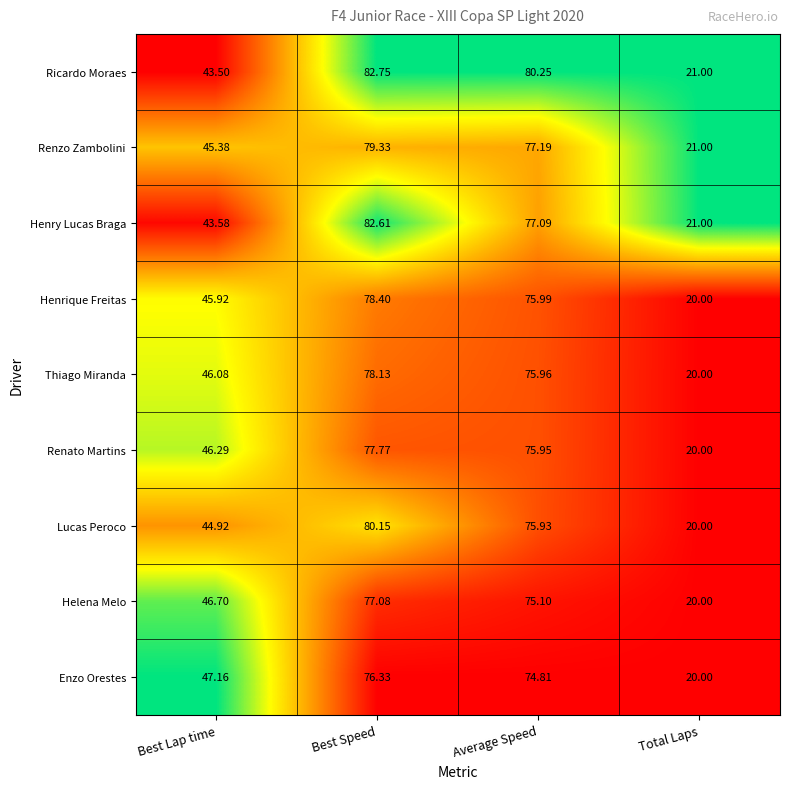

Which category has the lowest value in the Ricardo Moraes series?

Total Laps